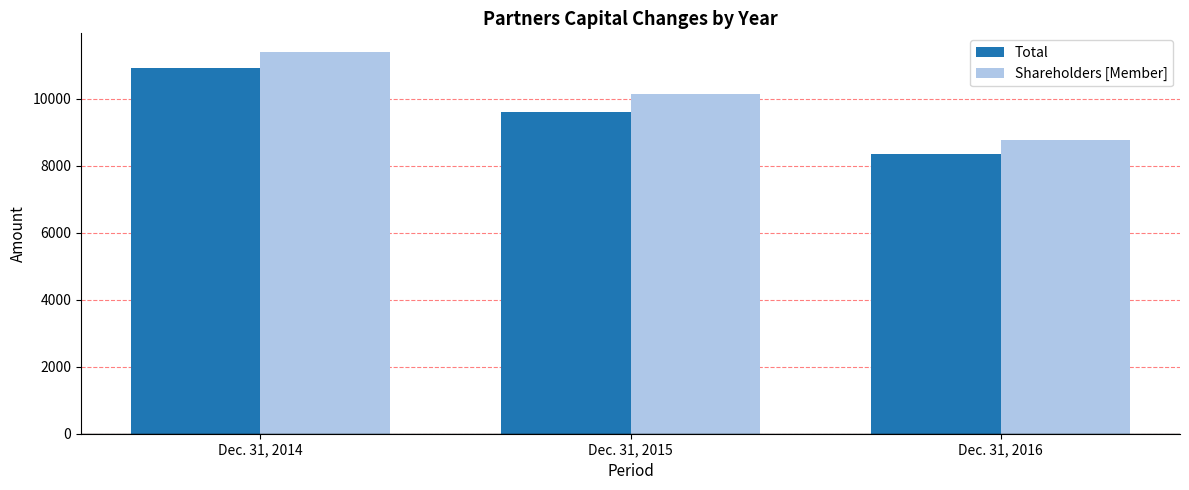

What is the difference between the maximum and second lowest values in the Shareholders [Member] series?

1237